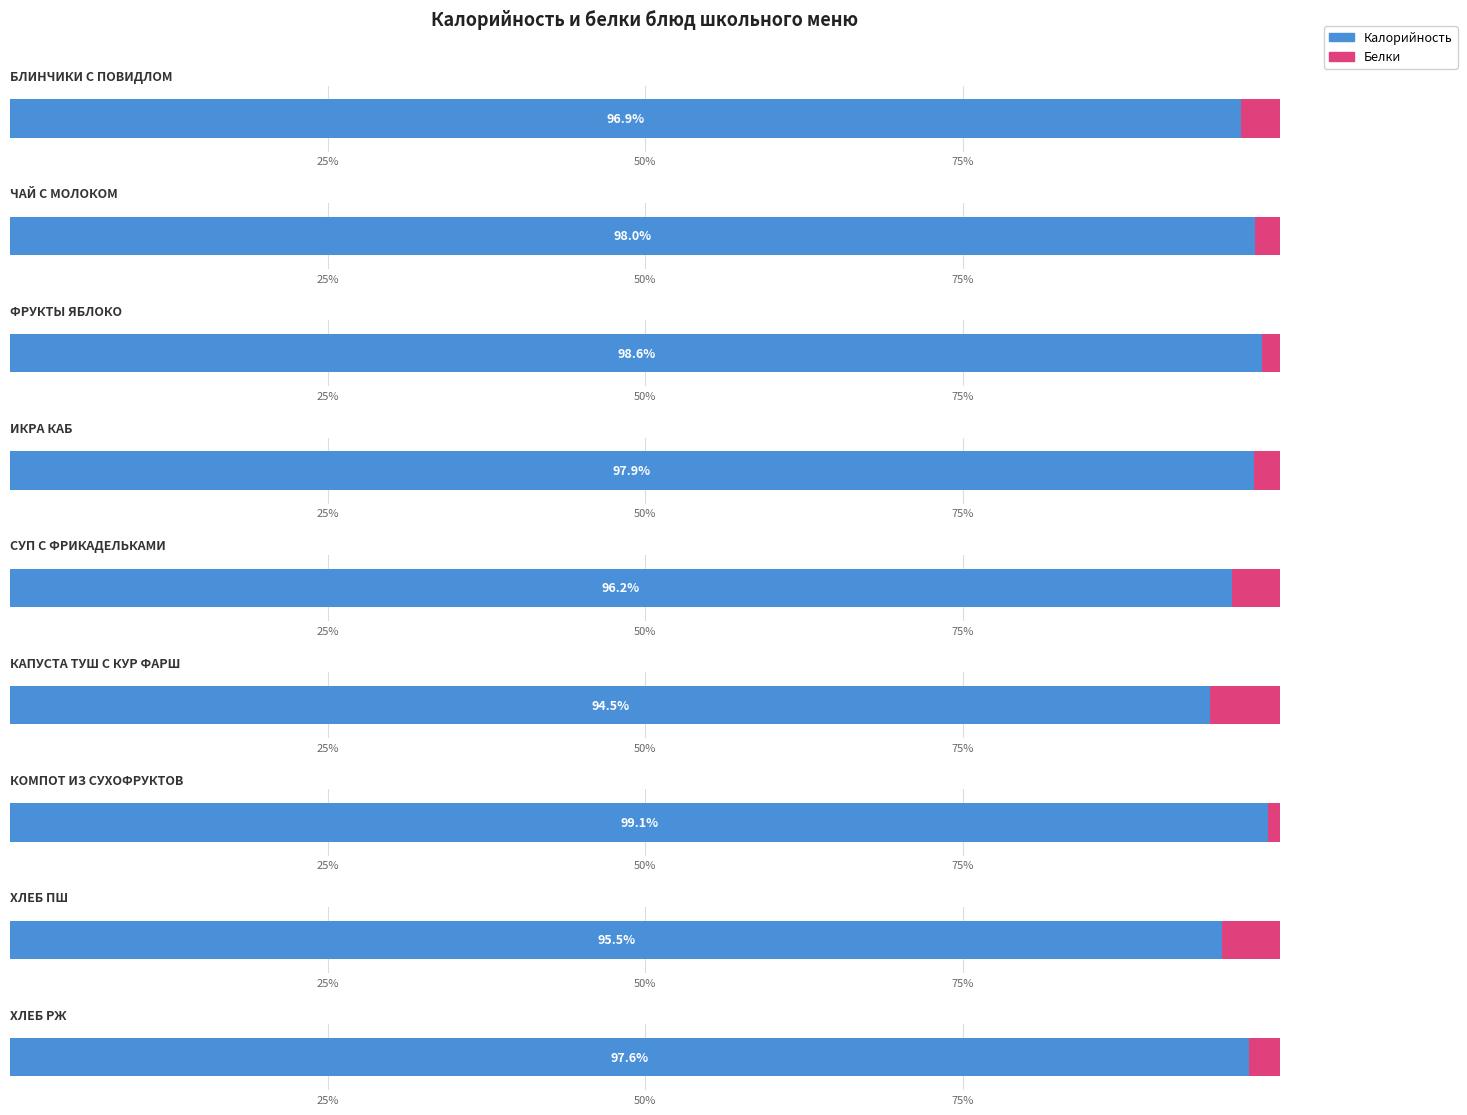

What is the value of the Белки bar at the 3rd from the left?

1